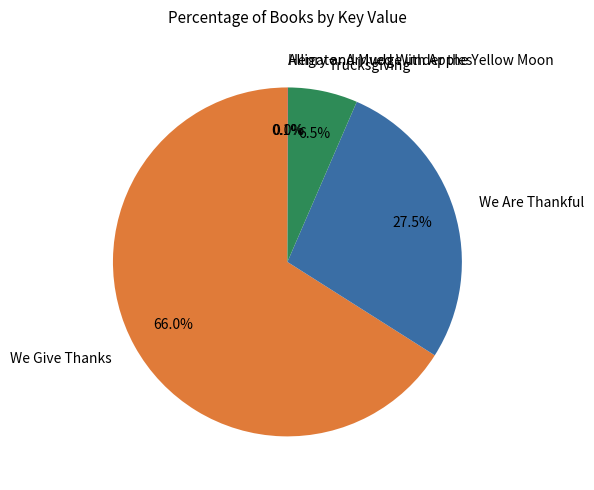

Does We Give Thanks account for over 50% of the chart?

Yes